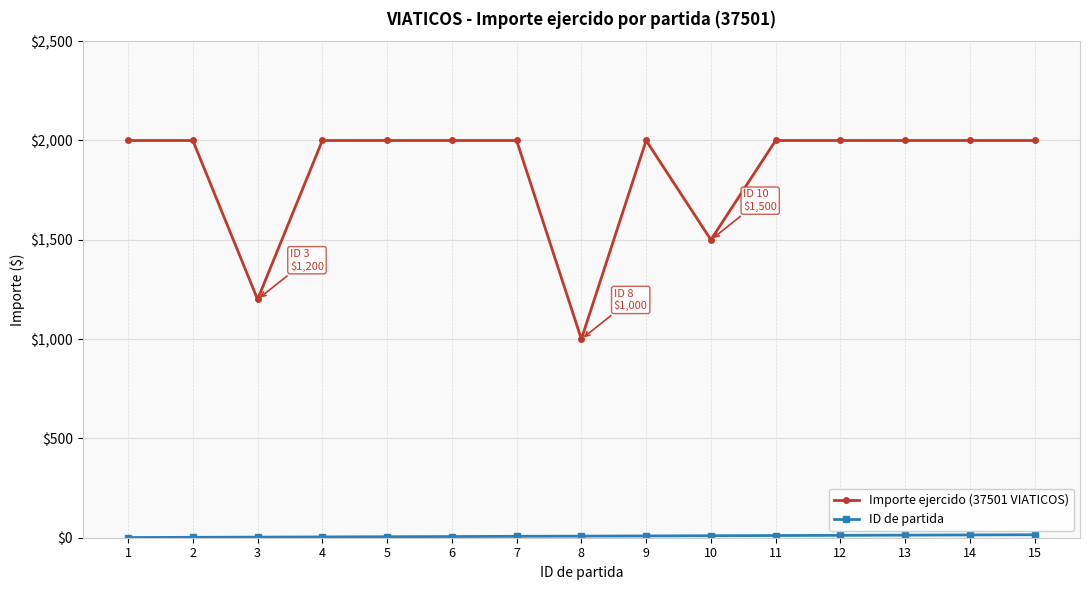

Which series has the largest range (max minus min)?

Importe ejercido (37501 VIATICOS)